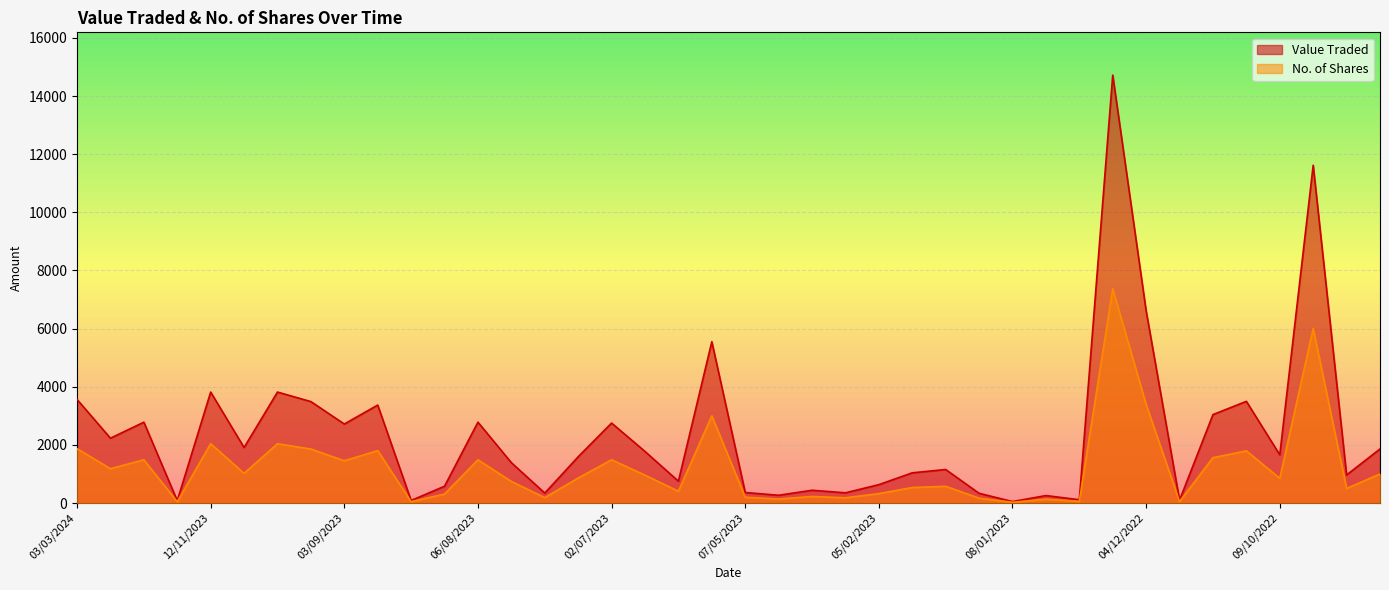

True or false: Value Traded and No. of Shares intersect in this chart.

False